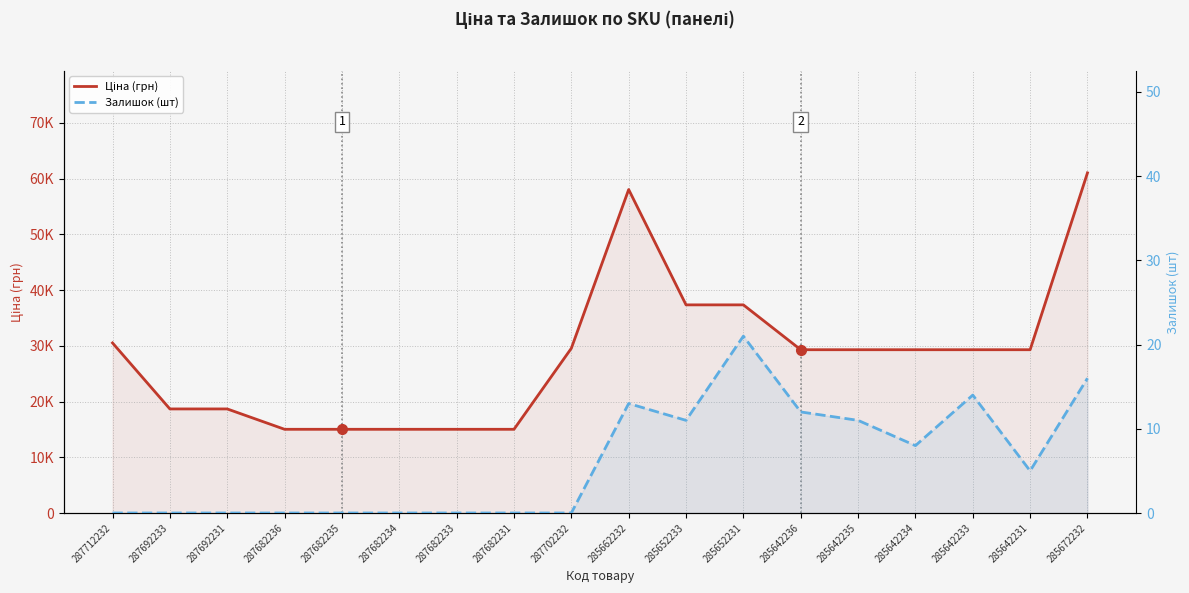

How many values in Залишок (шт) are above zero?

9